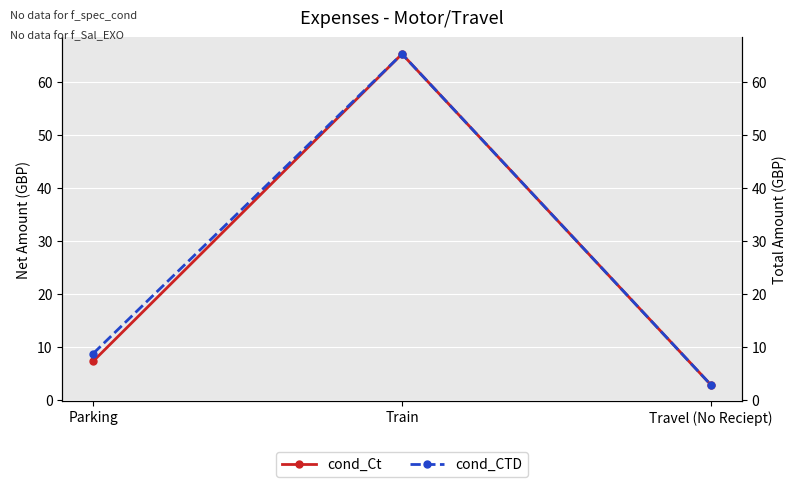

Is it true that cond_Ct equals 7.2 at Parking?

True